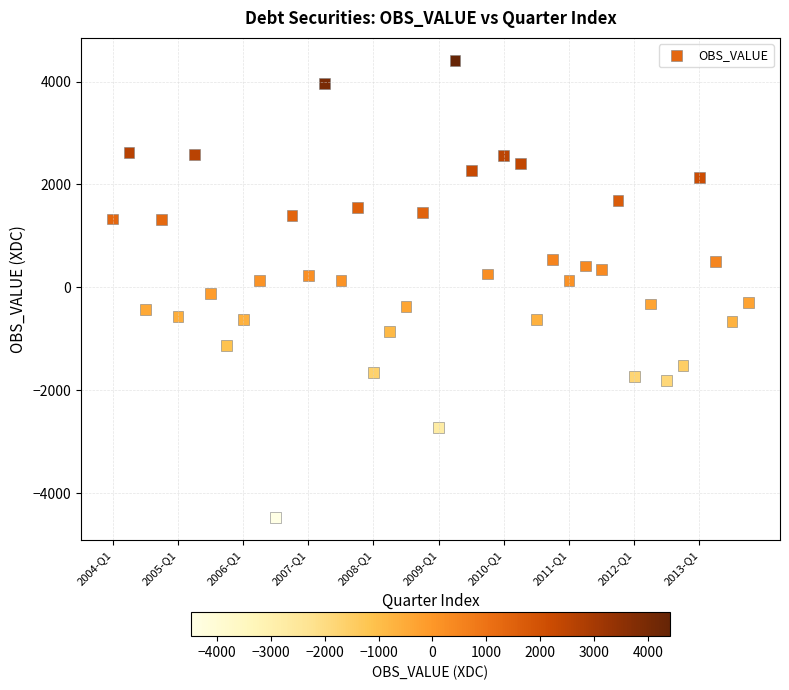

What is the range of Y values (max minus min)?

8883.3